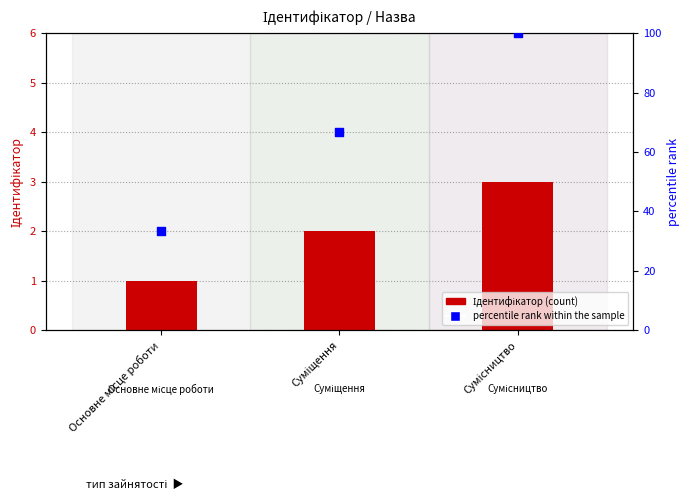

Which series contains the highest Y value?

percentile rank within the sample